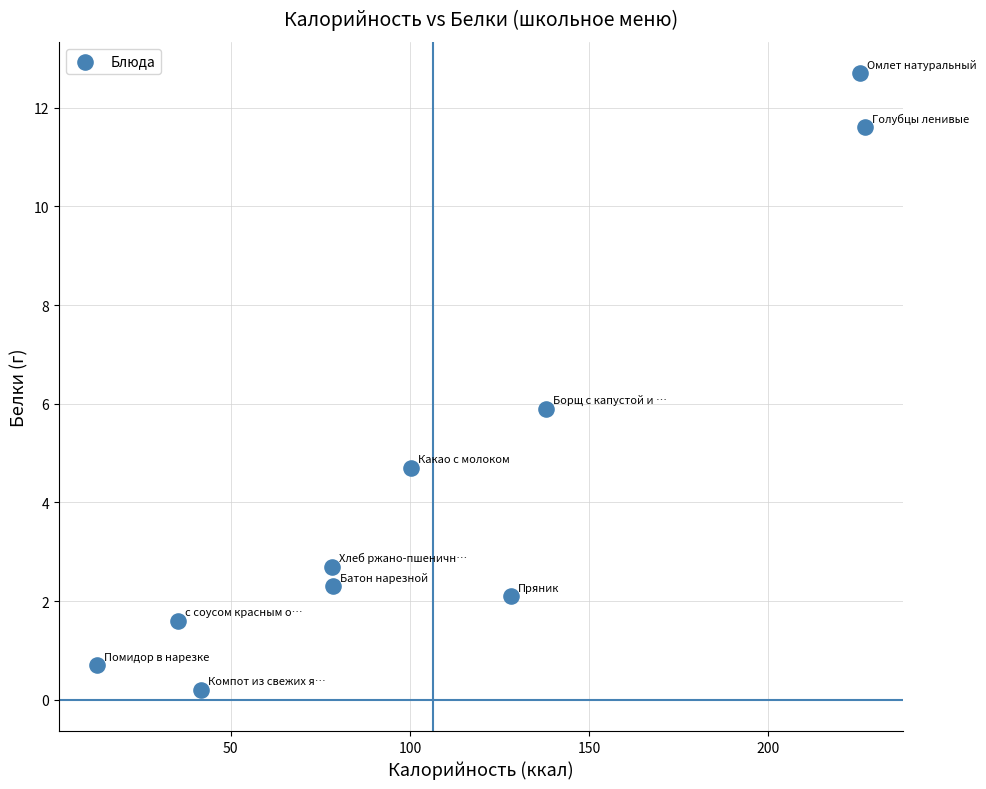

What is the average X value?

106.5